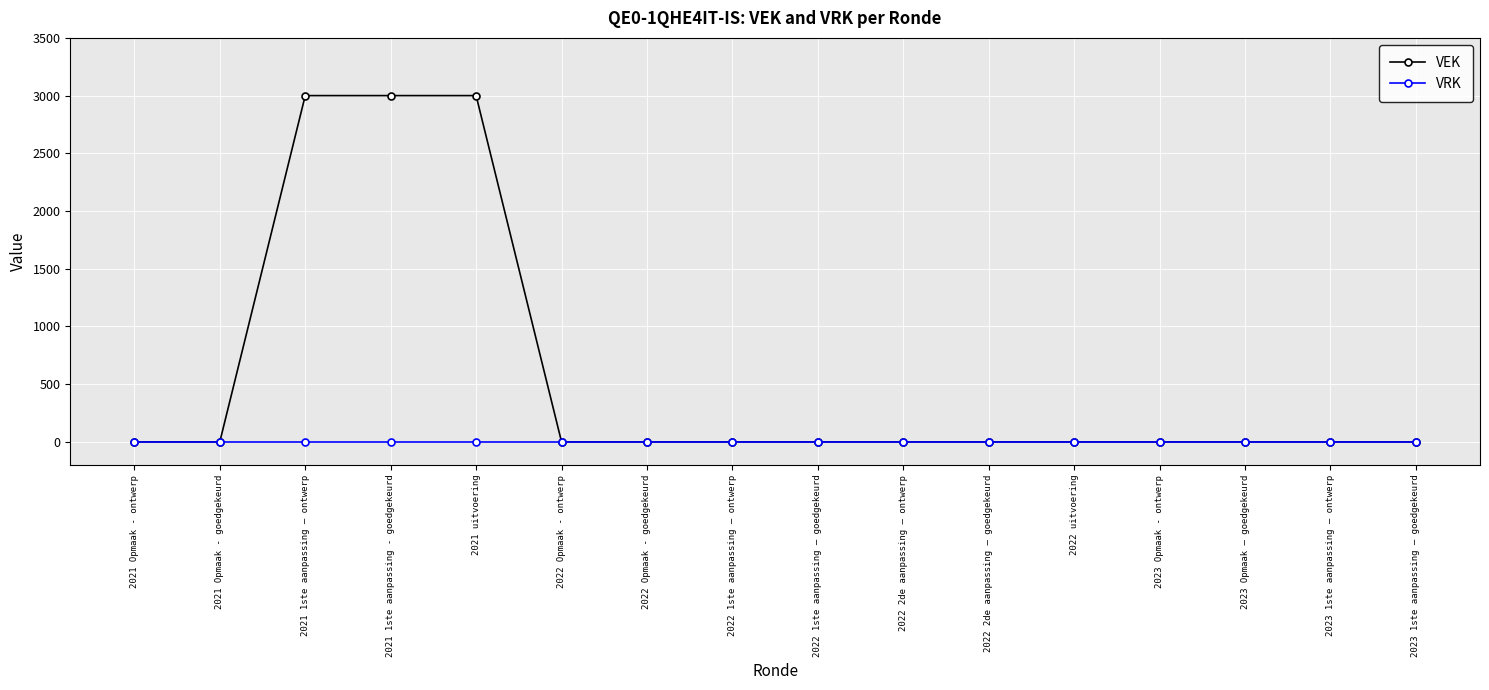

Which series has the widest spread of values?

VEK